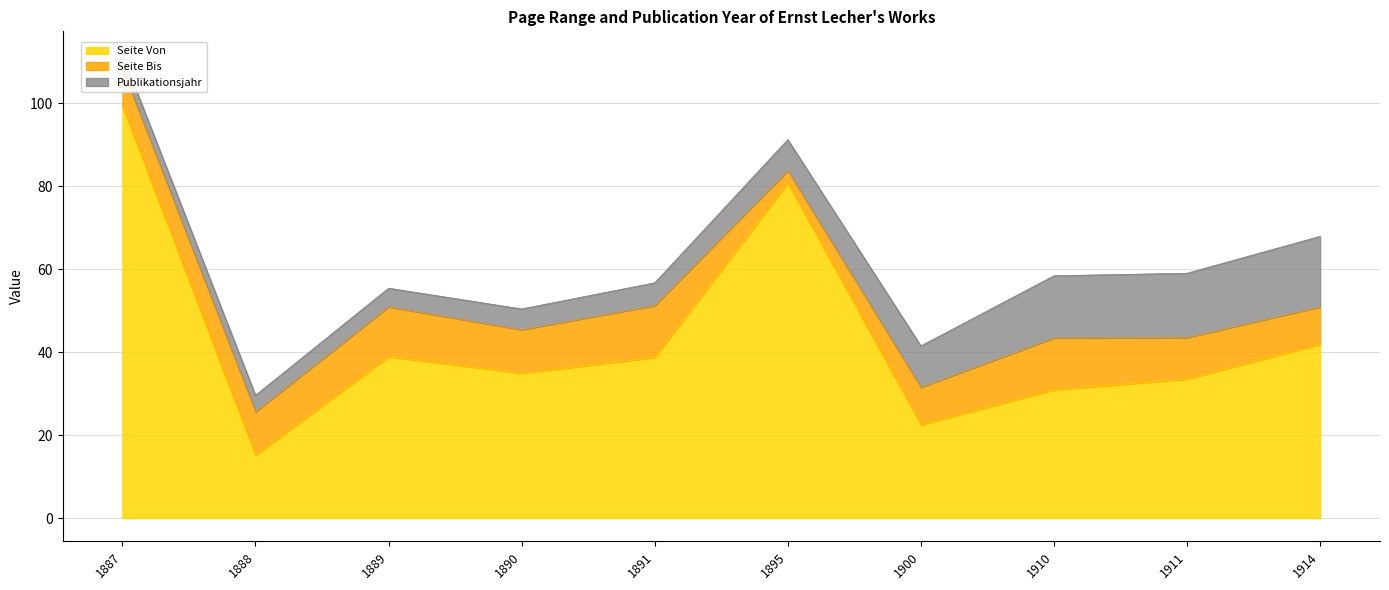

At which category does the chart reach its minimum across all series?

1888